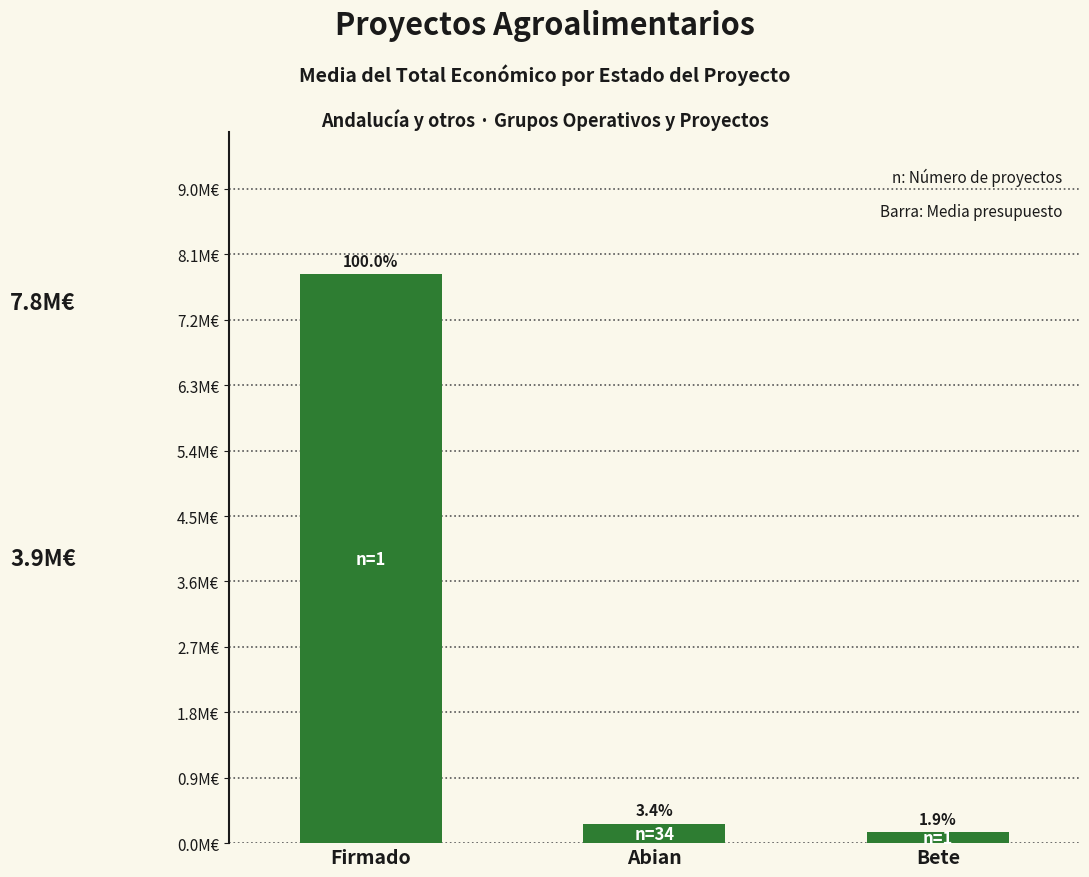

At which category does the chart reach its minimum across all series?

Bete